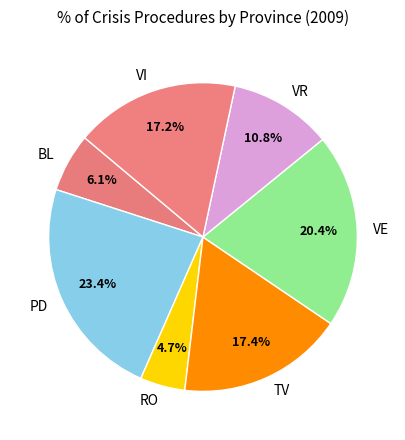

Is the sum of VR and TV greater than half?

No